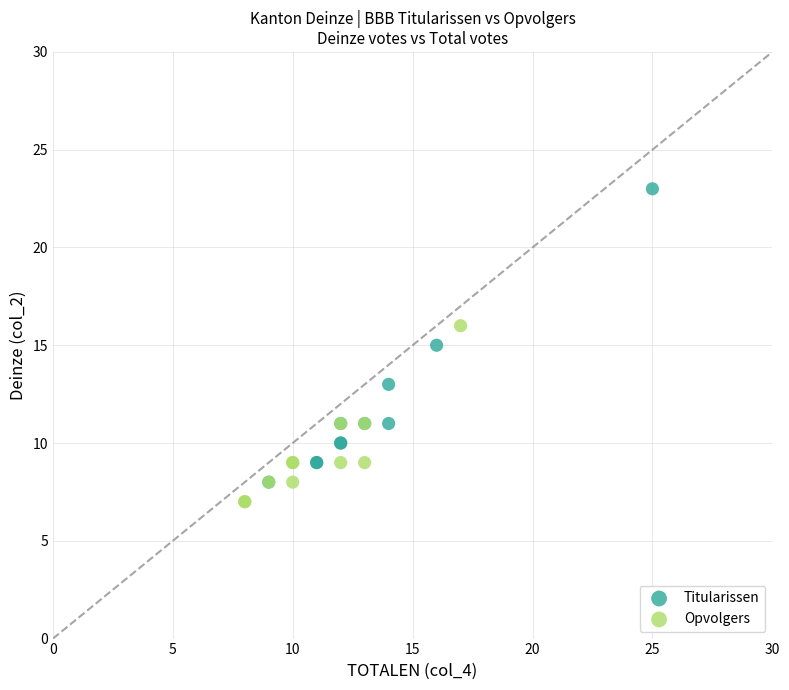

Which series contains the lowest Y value?

Opvolgers